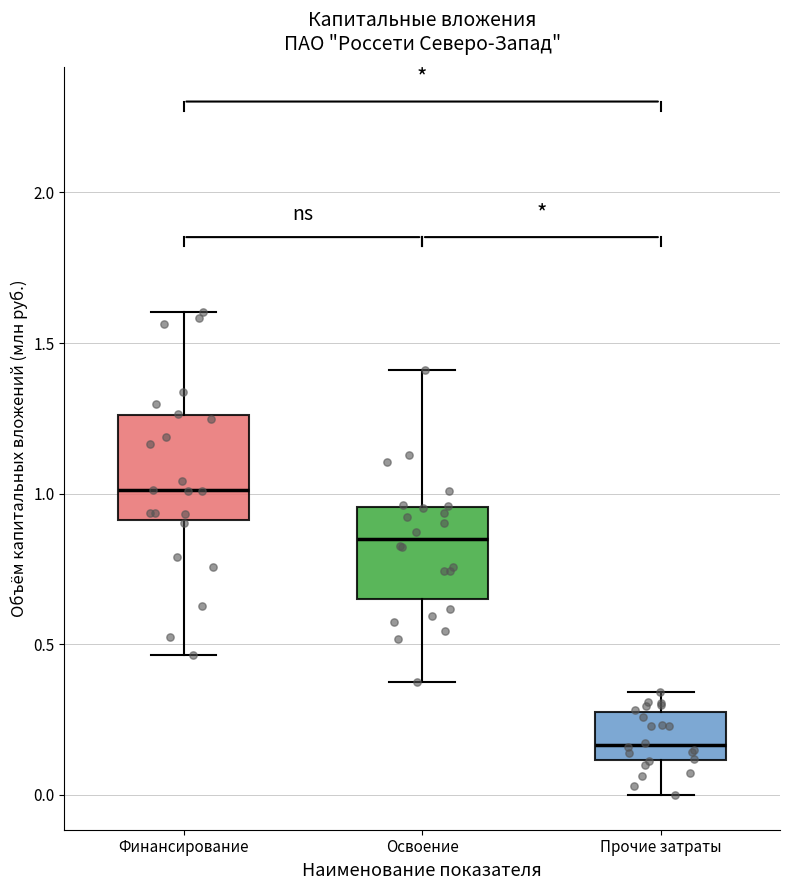

Where does the upper whisker of the box for Финансирование end on the y-axis? The values are not printed on the chart, so give them approximately, as read against the axis.

1.60